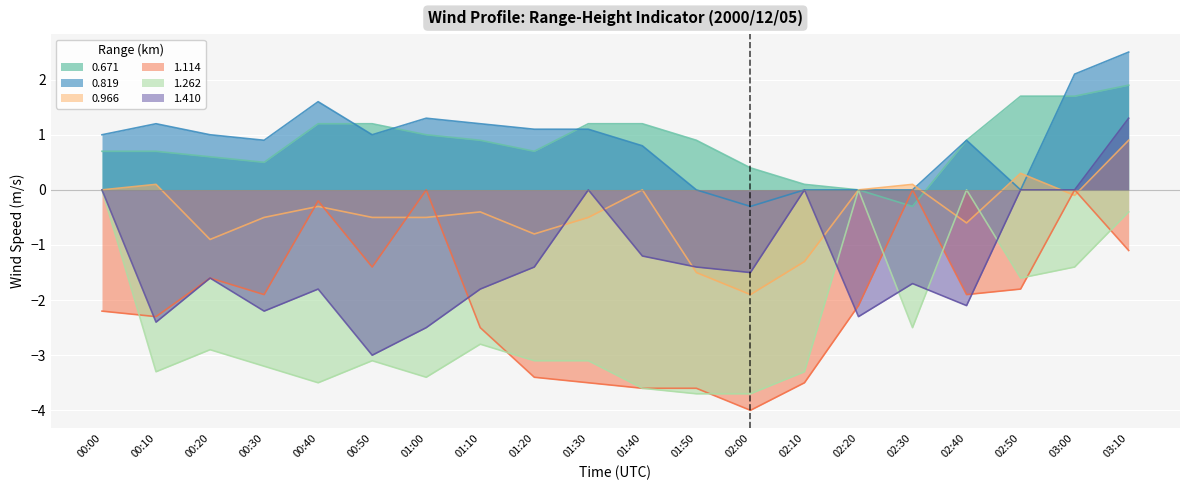

True or false: 1.410 and 0.819 cross at least once.

False